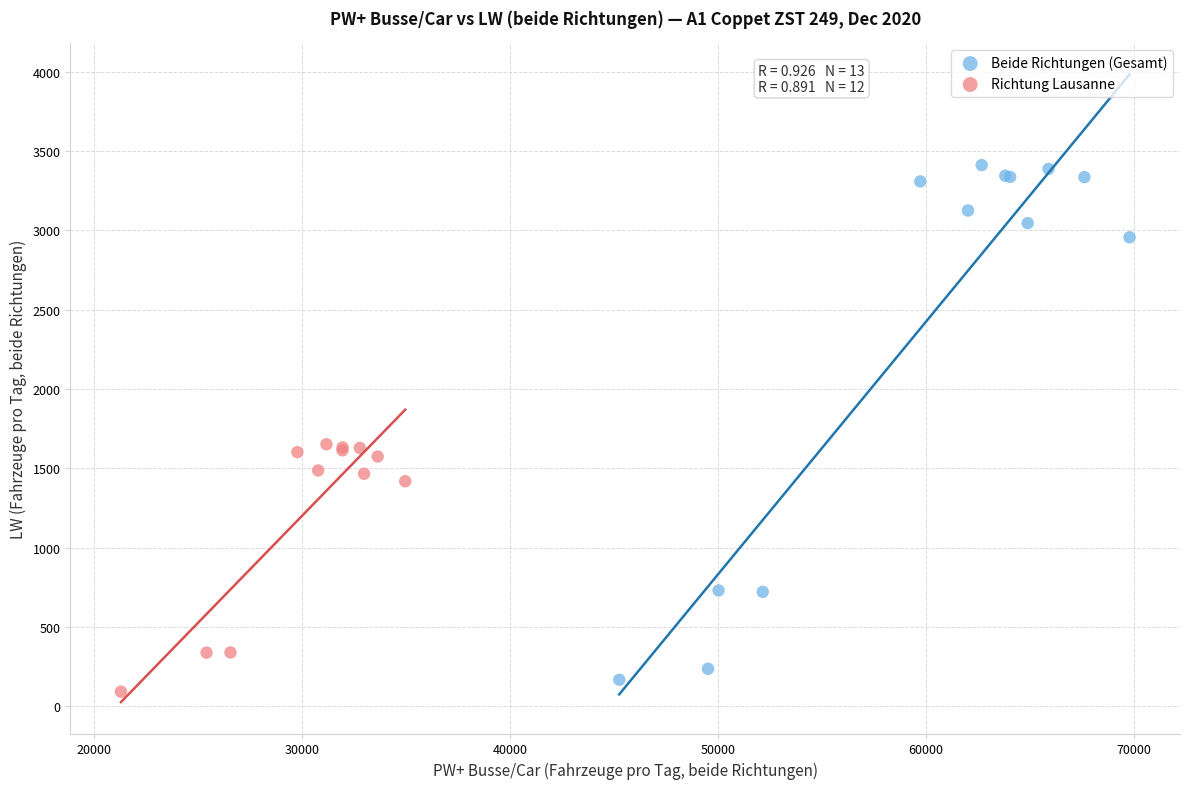

Which series has the widest spread of Y values?

Beide Richtungen (Gesamt)